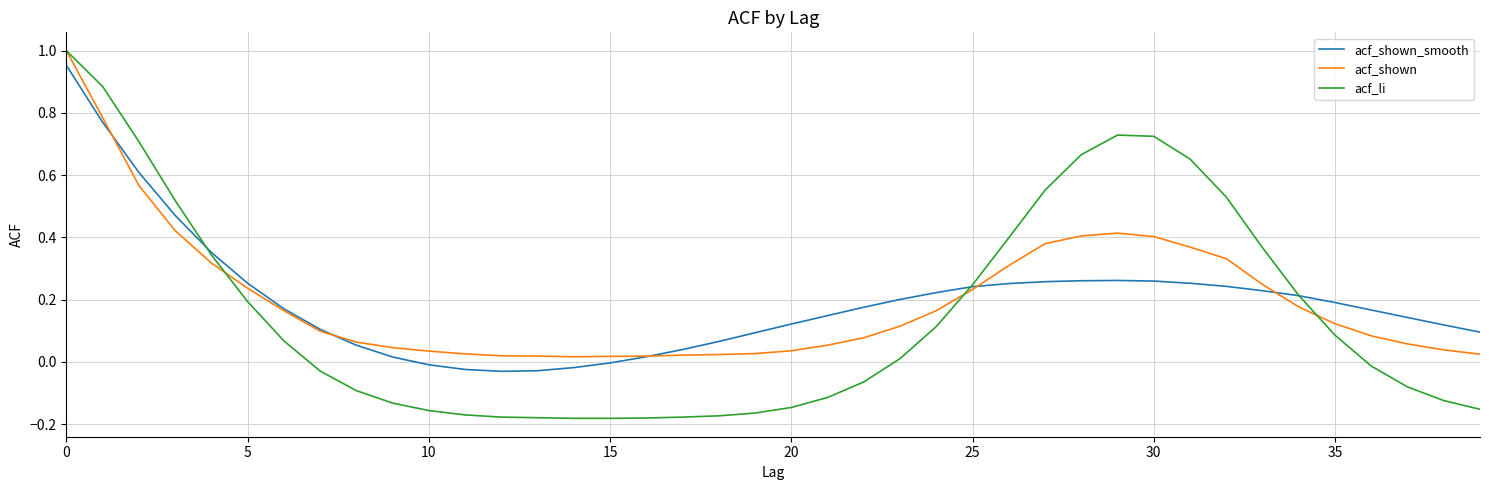

At which category does acf_shown reach its first local peak?

29